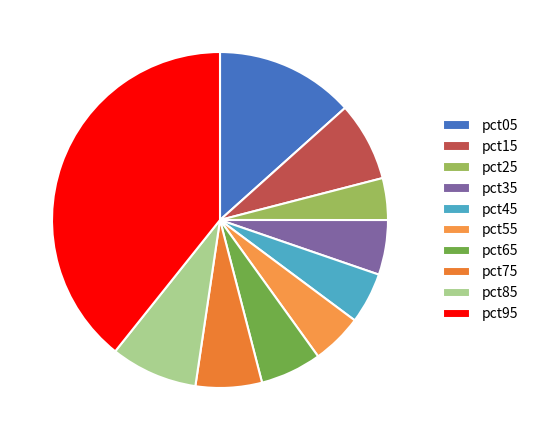

How many slices are in this pie chart?

10